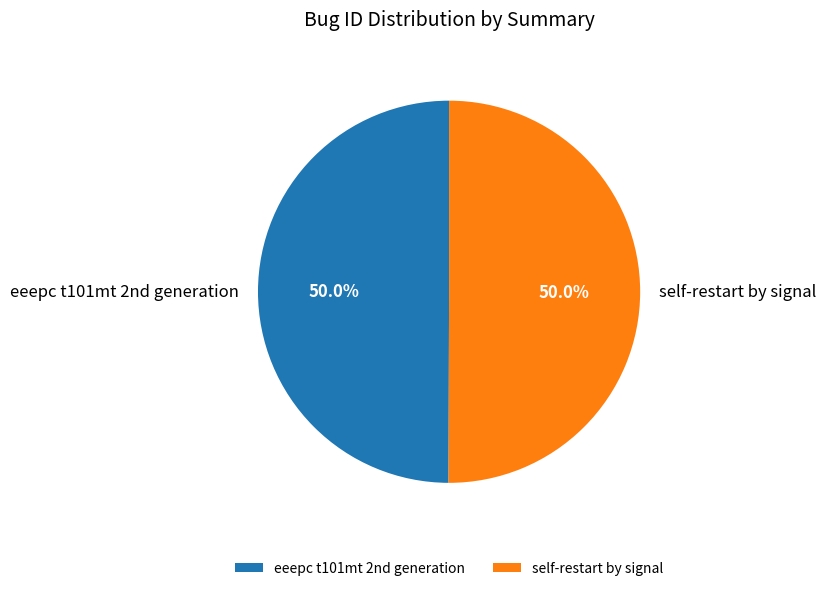

What portion of the pie excludes self-restart by signal?

50.0%